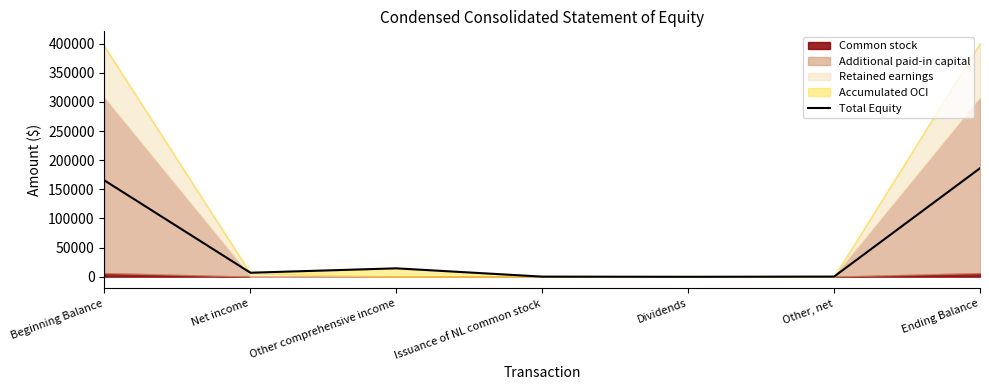

How many negative values are there?

1